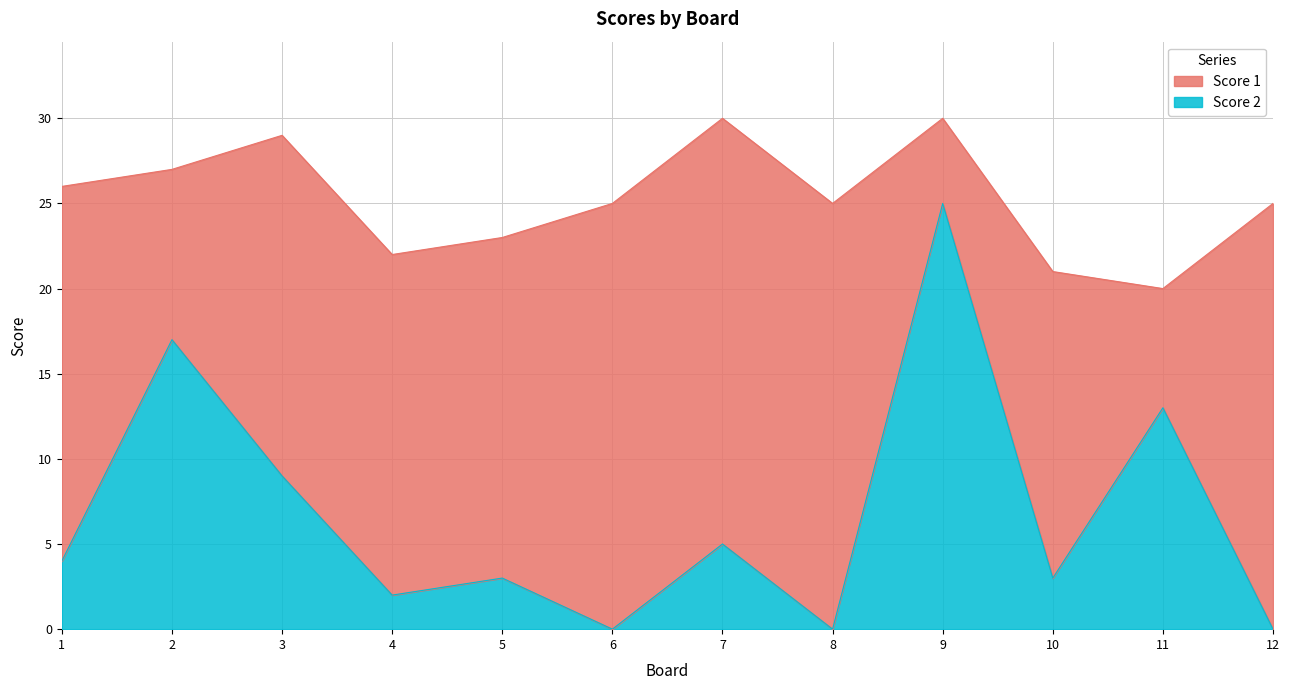

How many interior local valleys (lower than both neighbors) does the data have?

4